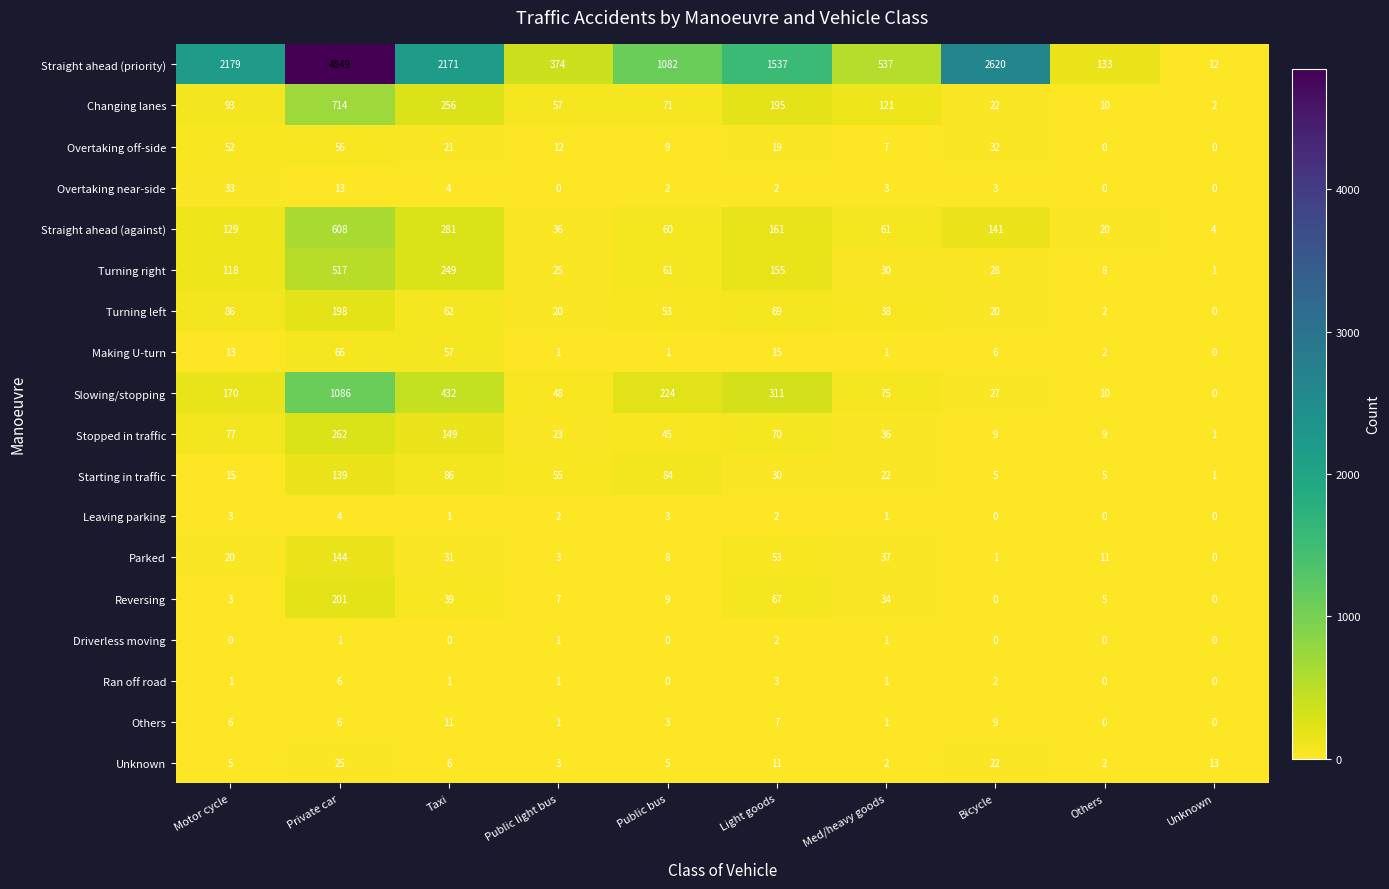

What is the greatest value displayed?

4849